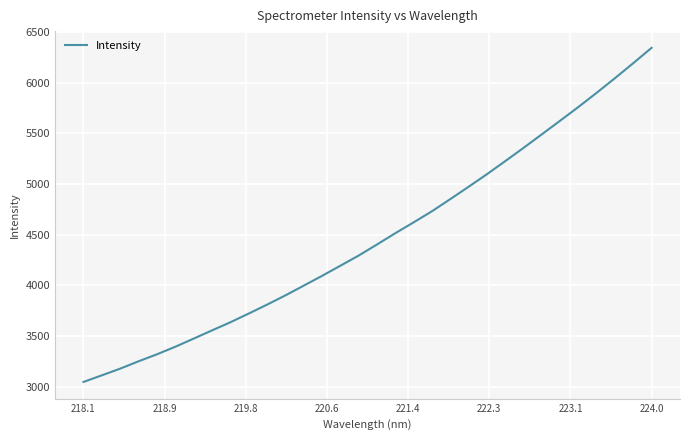

What is the difference between the maximum and minimum values?

3298.3